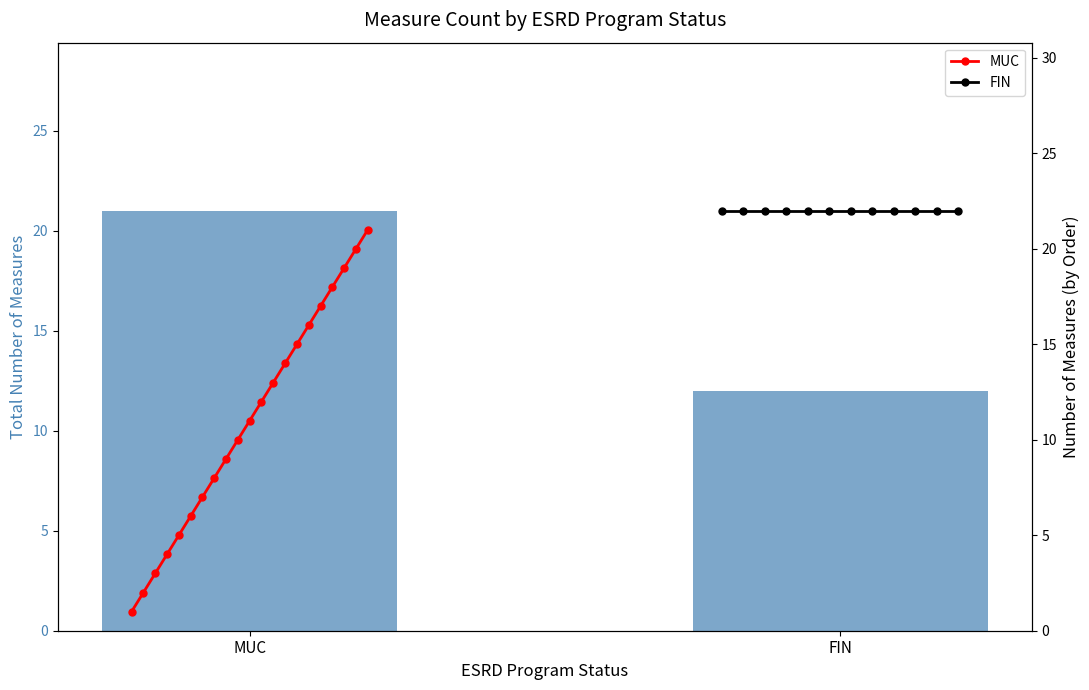

Which label corresponds to the smallest value in the chart?

MUC